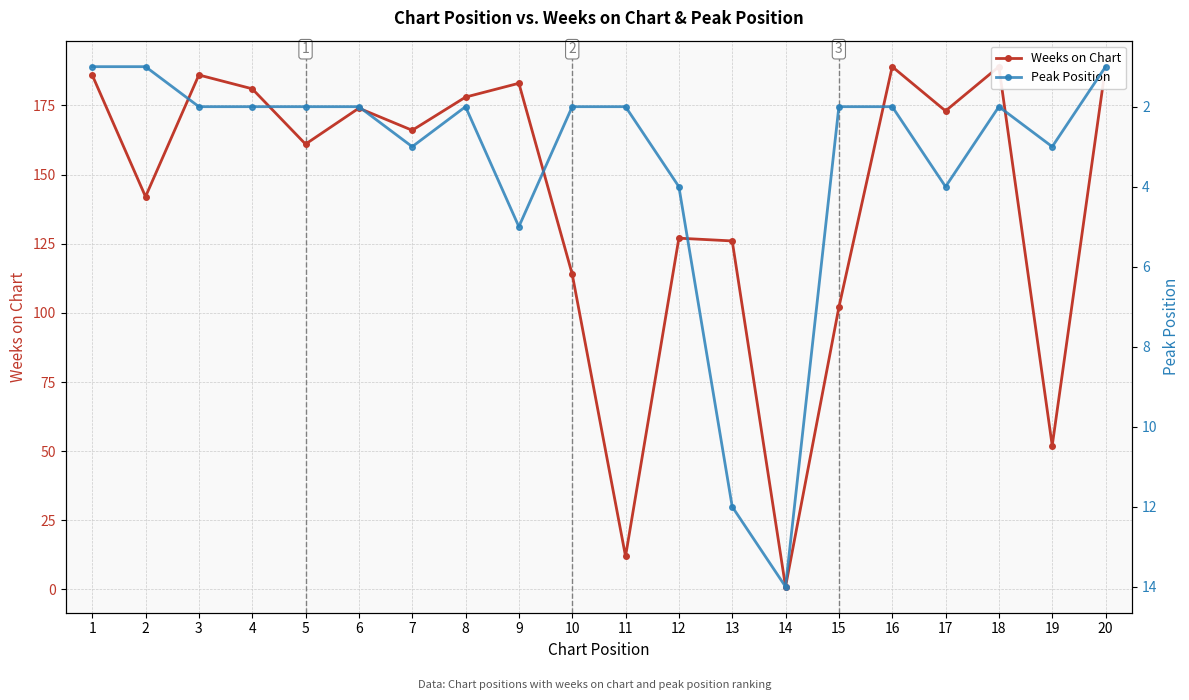

True or false: Weeks on Chart and Peak Position cross at least once.

True